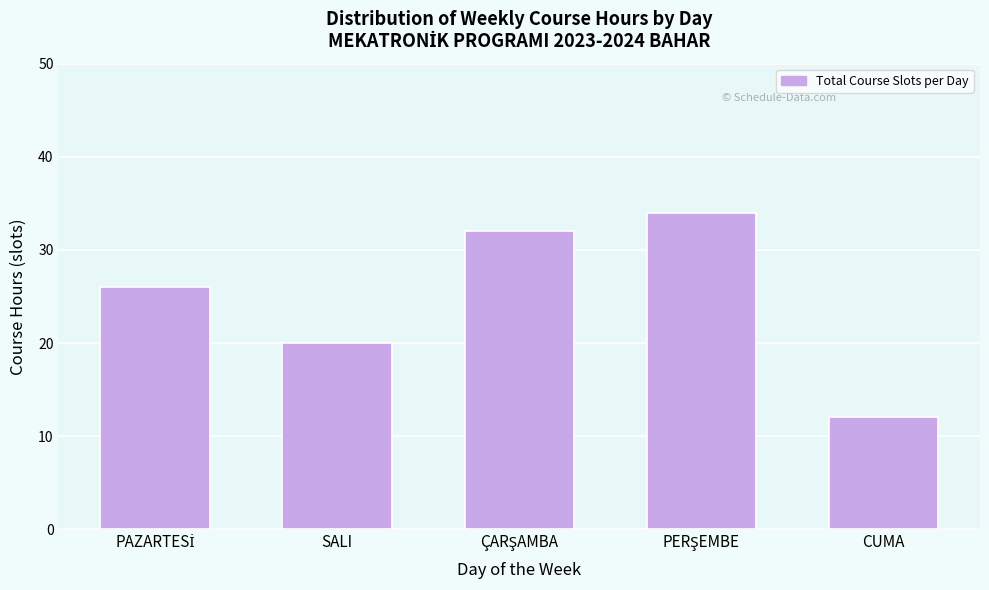

Reading left to right, transcribe all the data shown in this chart.

26	20	32	34	12